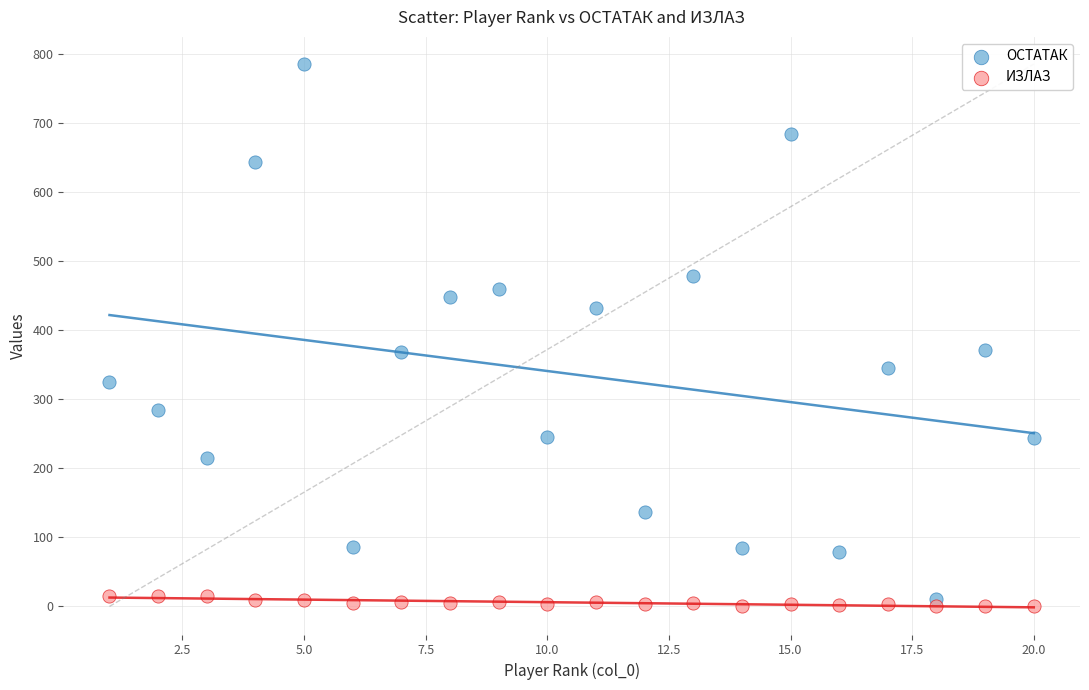

Which series contains the highest Y value?

ОСТАТАК